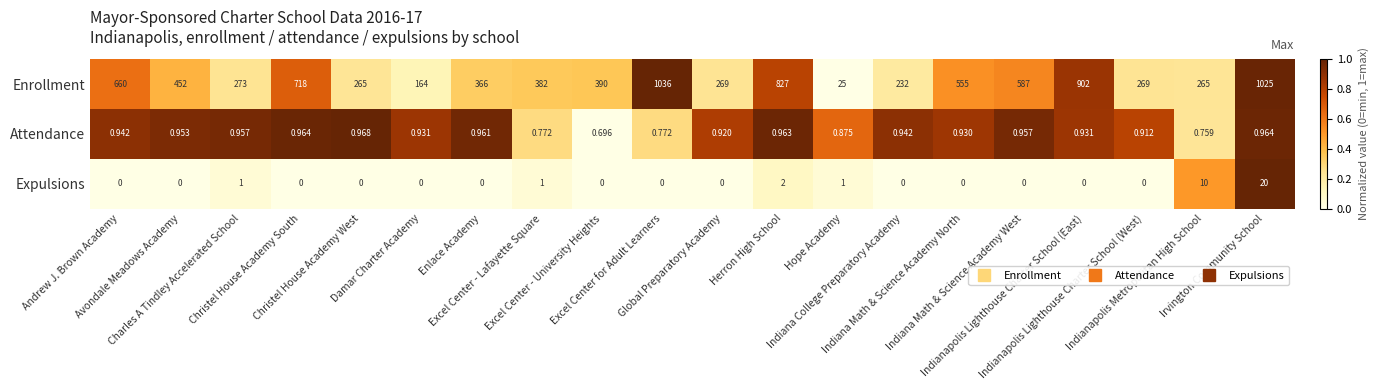

Which series has the largest total across all categories?

Enrollment